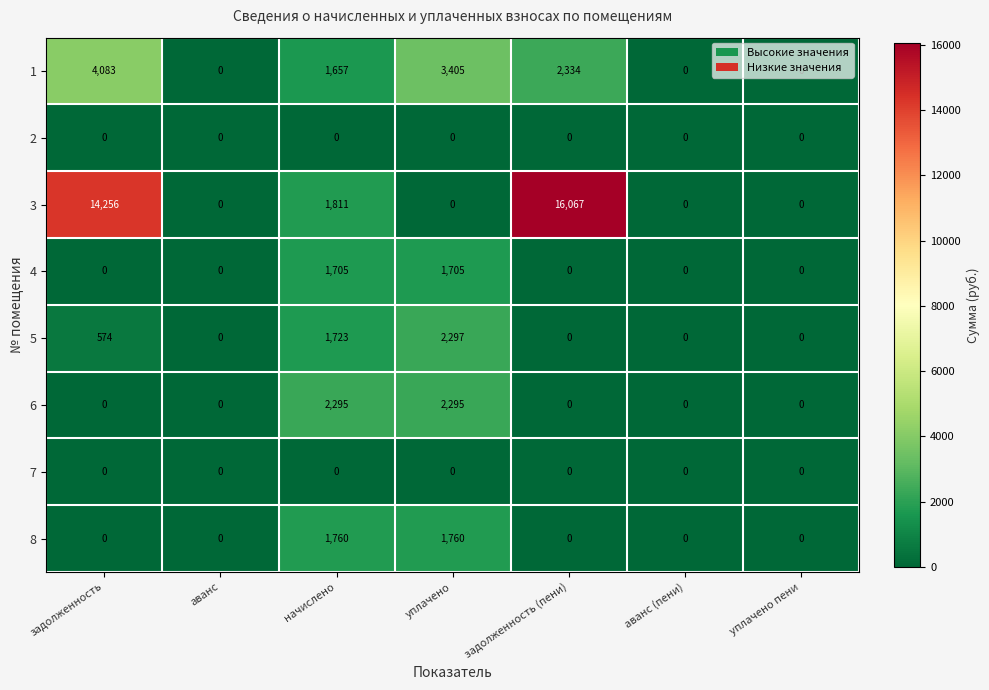

At which category is the sum across all series the highest?

задолженность